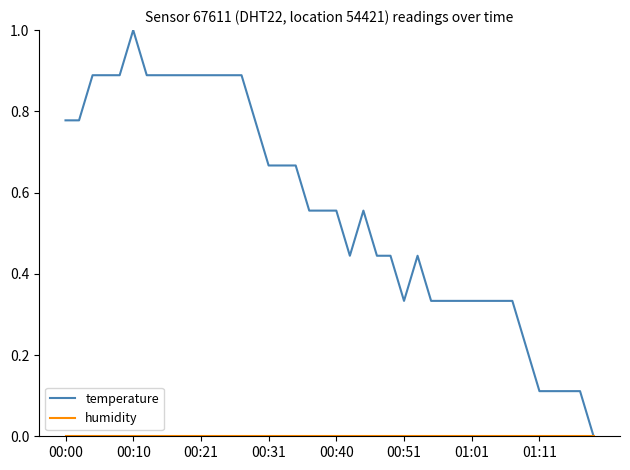

Which series has the largest total across all categories?

temperature